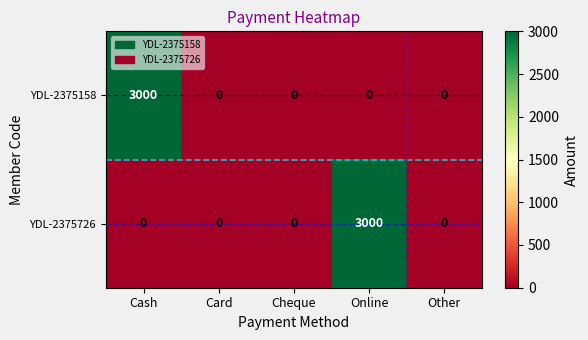

What is the difference between the highest and lowest values at Online?

3000